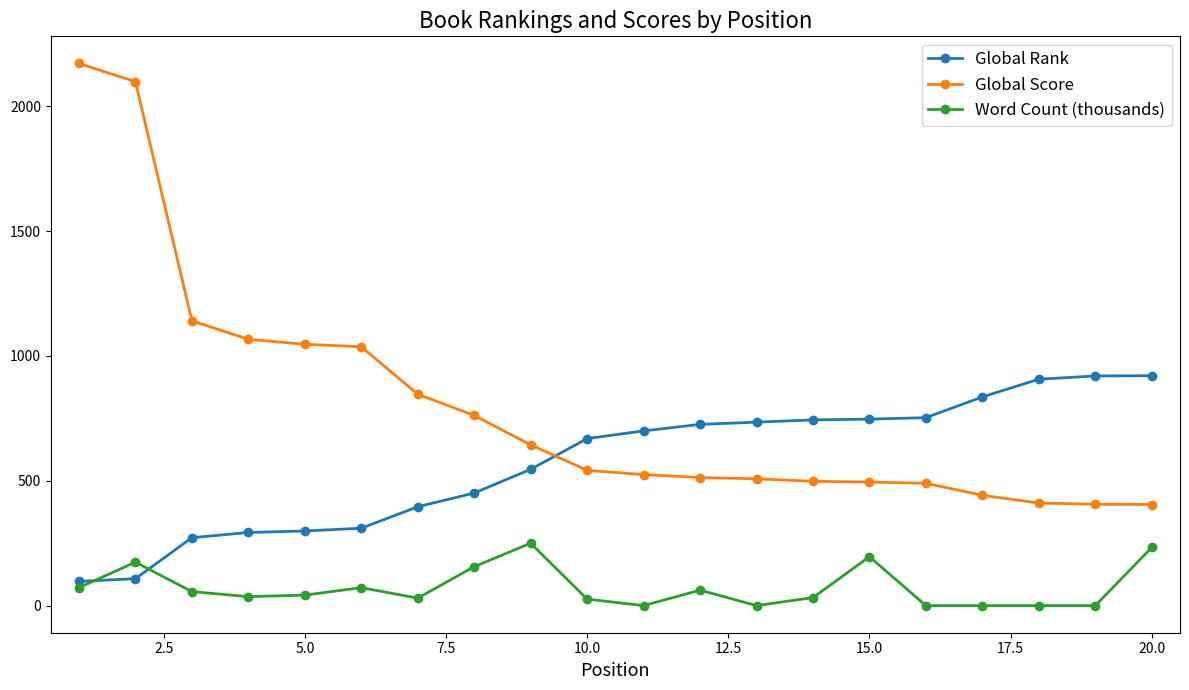

How many values in the Global Rank series are below 700?

10